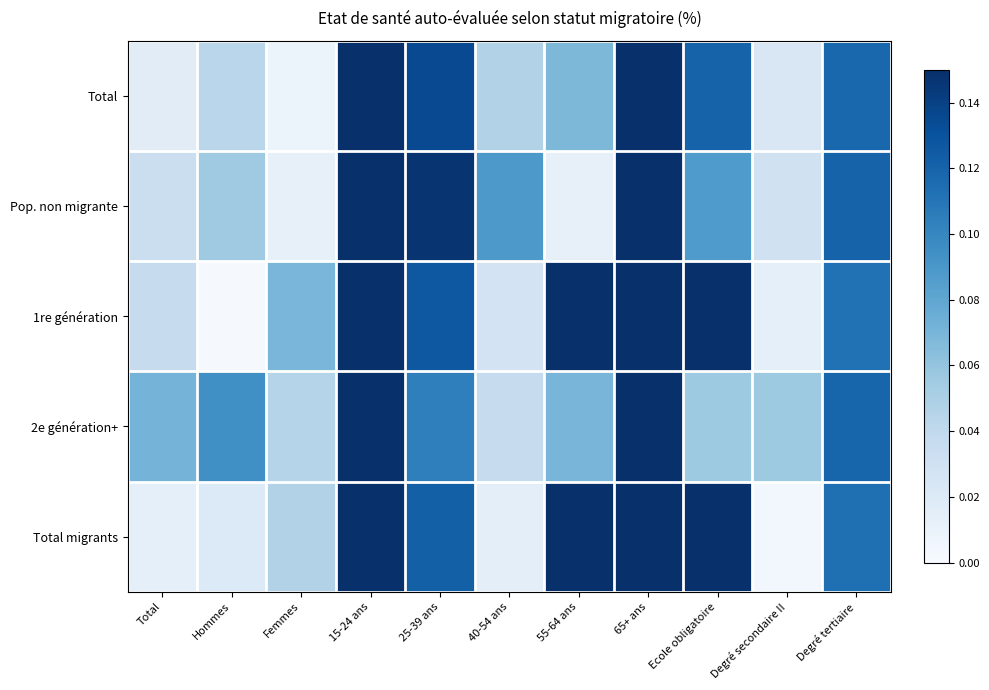

Which series has the largest total across all categories?

1re génération